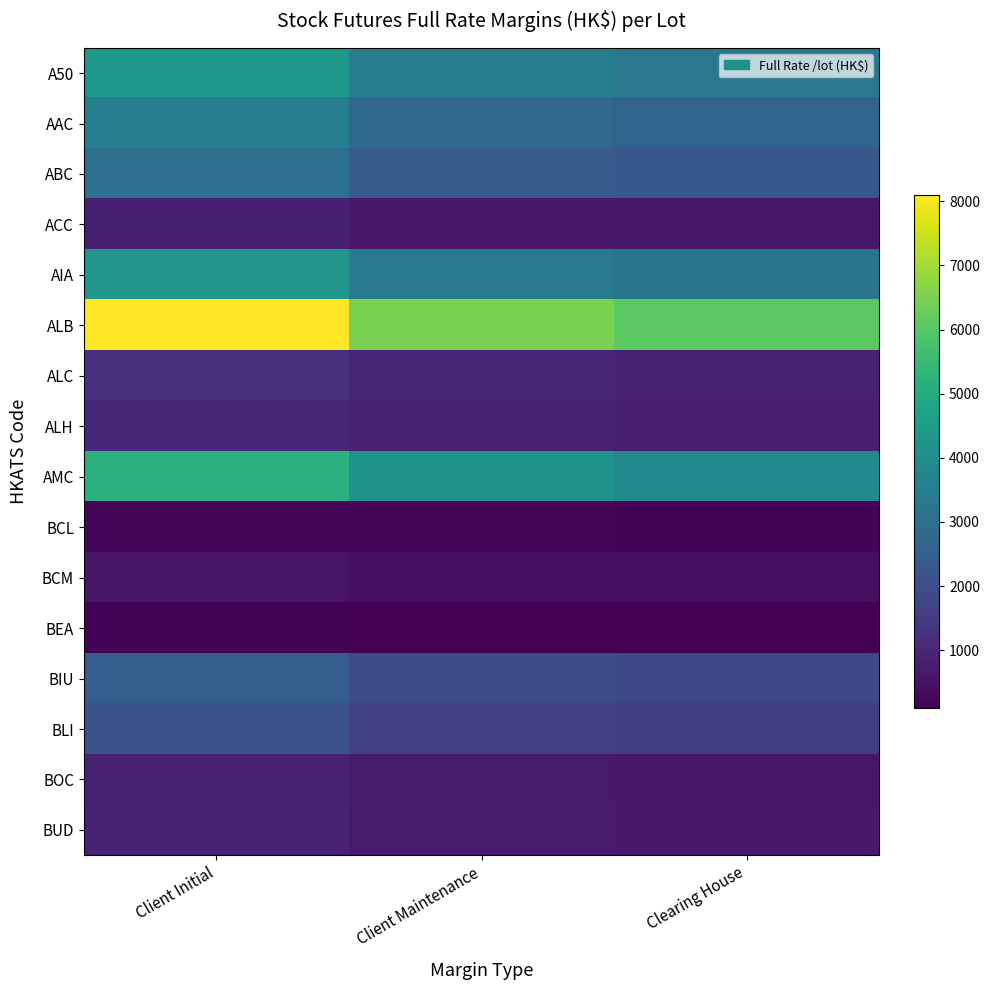

How many distinct data groups are displayed?

16